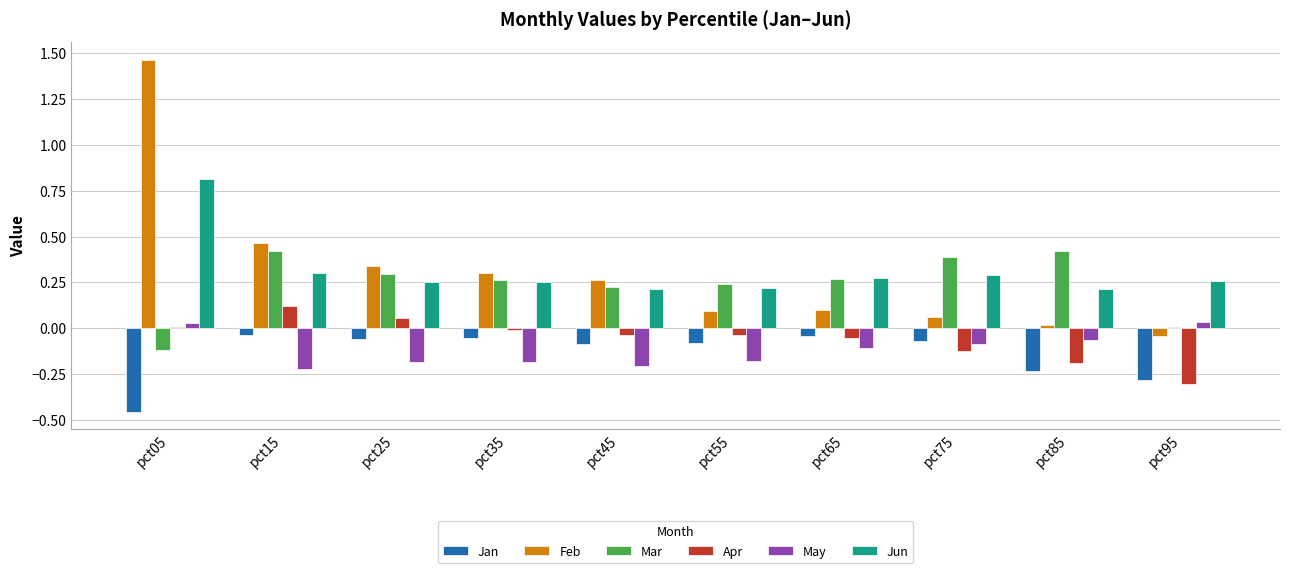

Rank the series by their maximum value, from highest to lowest.

Feb, Jun, Mar, Apr, May, Jan